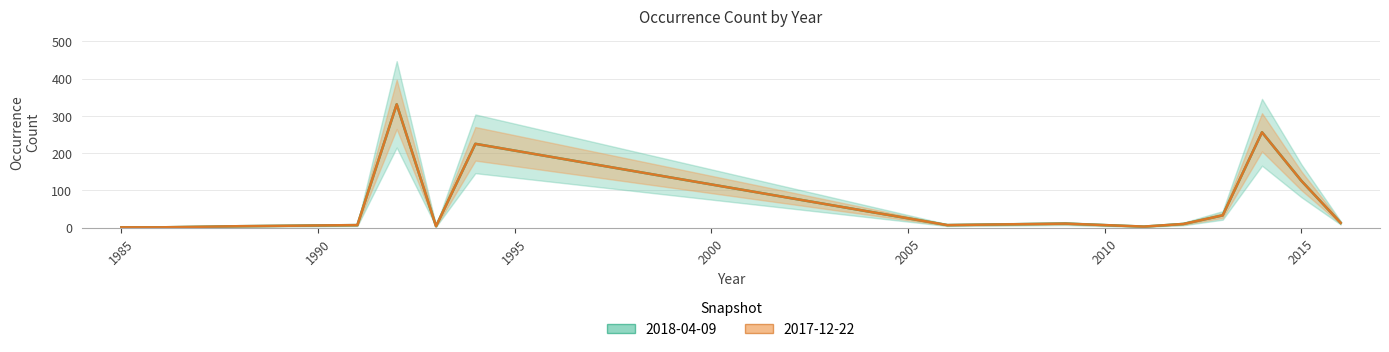

At how many categories does at least one series exceed 242?

2